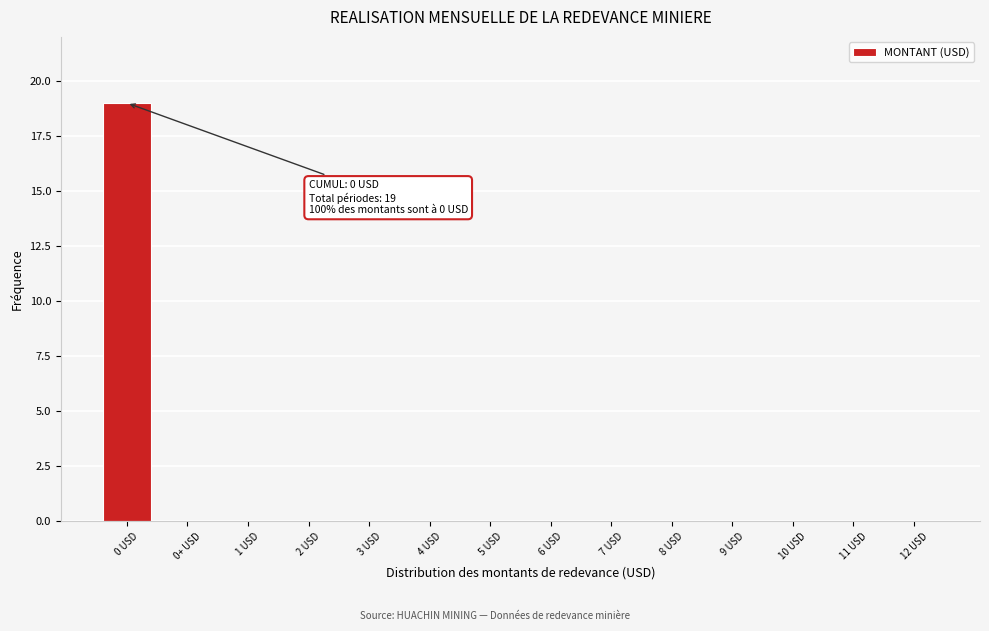

Reading left to right, extract all data points from this chart.

0 USD=19	0+ USD=0	1 USD=0	2 USD=0	3 USD=0	4 USD=0	5 USD=0	6 USD=0	7 USD=0	8 USD=0	9 USD=0	10 USD=0	11 USD=0	12 USD=0